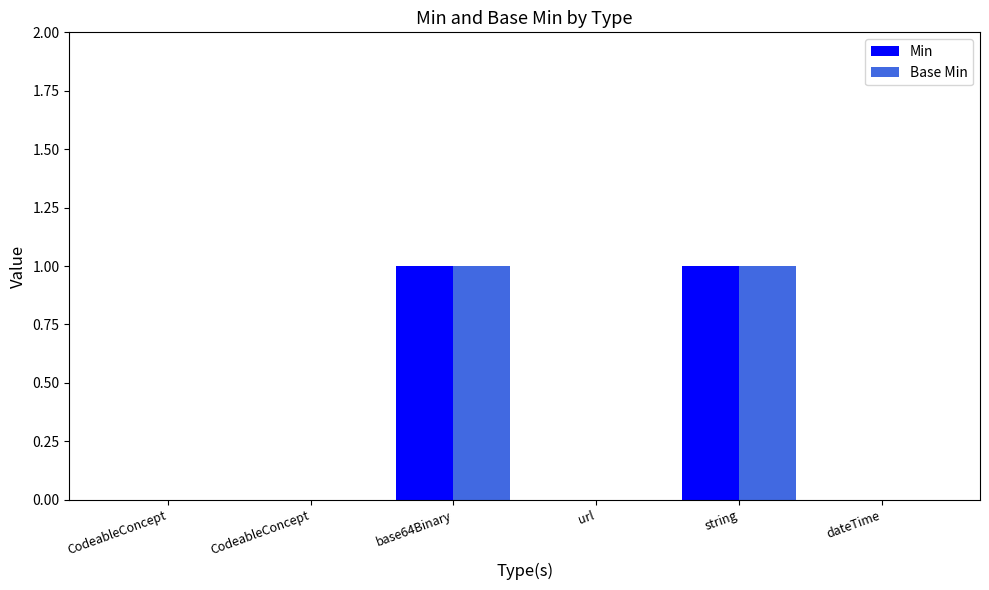

What are all the series names shown in the legend?

Min, Base Min